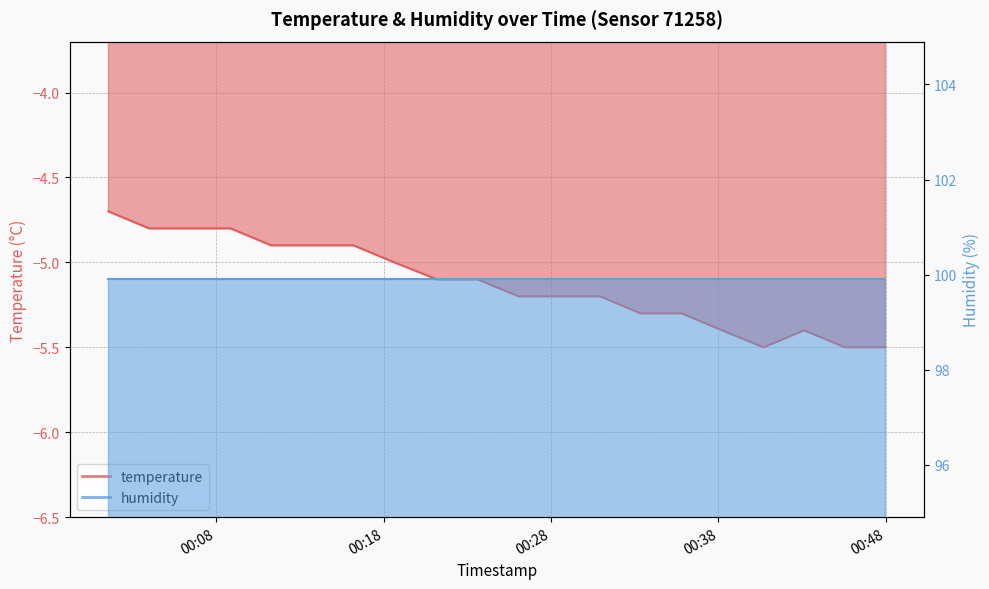

At which label does the data first exceed -5?

2022-11-21T00:01:33